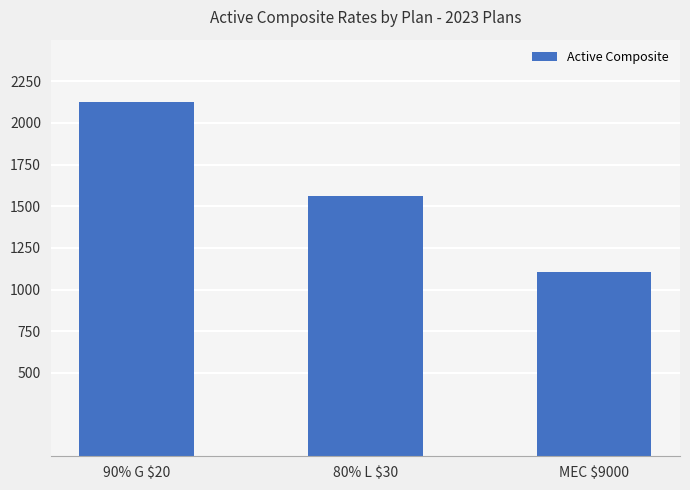

Are the bars grouped side by side (vs. stacked)?

No